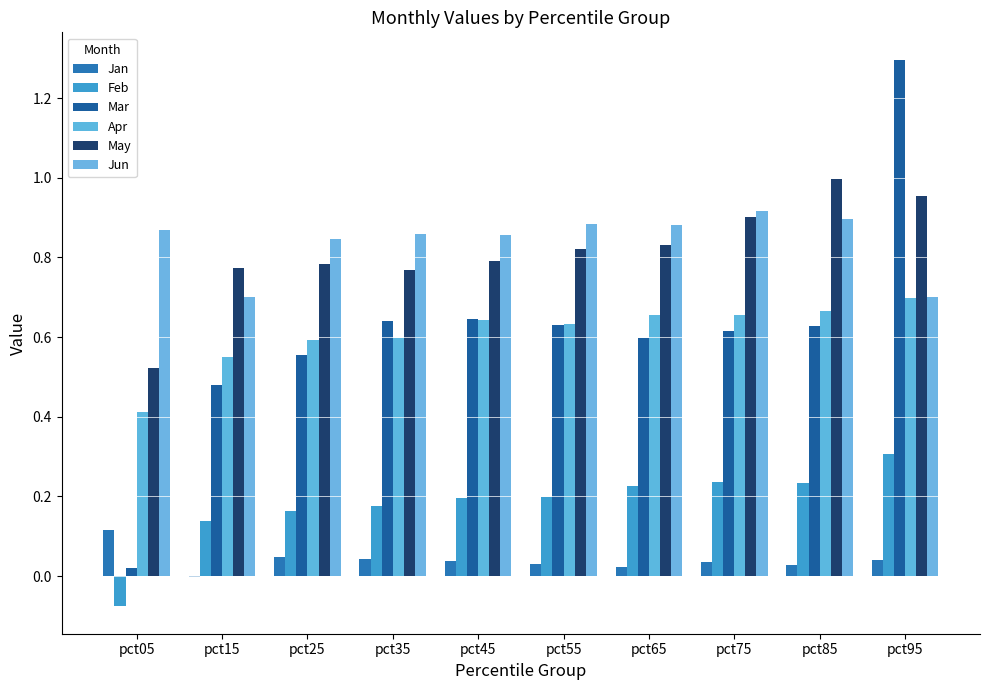

Reading right to left, transcribe all the data shown in this chart.

Jan: 0.0	0.0	0.0	0.0	0.0	0.0	0.0	0.0	-0.0	0.1
Feb: 0.3	0.2	0.2	0.2	0.2	0.2	0.2	0.2	0.1	-0.1
Mar: 1.3	0.6	0.6	0.6	0.6	0.6	0.6	0.6	0.5	0.0
Apr: 0.7	0.7	0.7	0.7	0.6	0.6	0.6	0.6	0.5	0.4
May: 1.0	1.0	0.9	0.8	0.8	0.8	0.8	0.8	0.8	0.5
Jun: 0.7	0.9	0.9	0.9	0.9	0.9	0.9	0.8	0.7	0.9